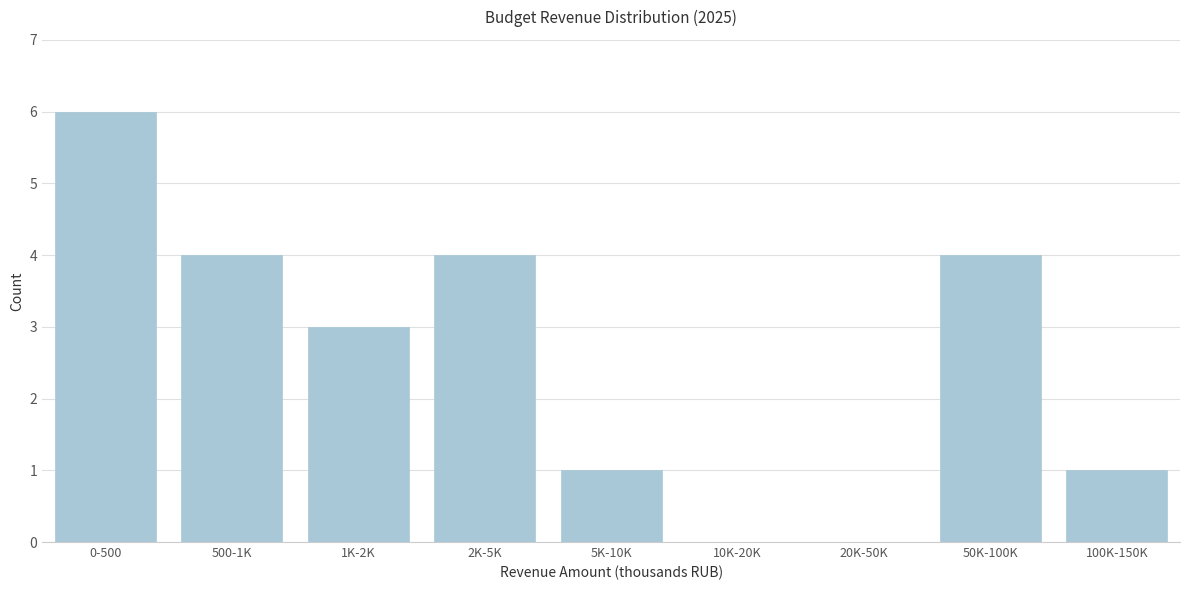

Reading left to right, list all the values displayed in this chart.

0-500=6	500-1K=4	1K-2K=3	2K-5K=4	5K-10K=1	10K-20K=0	20K-50K=0	50K-100K=4	100K-150K=1